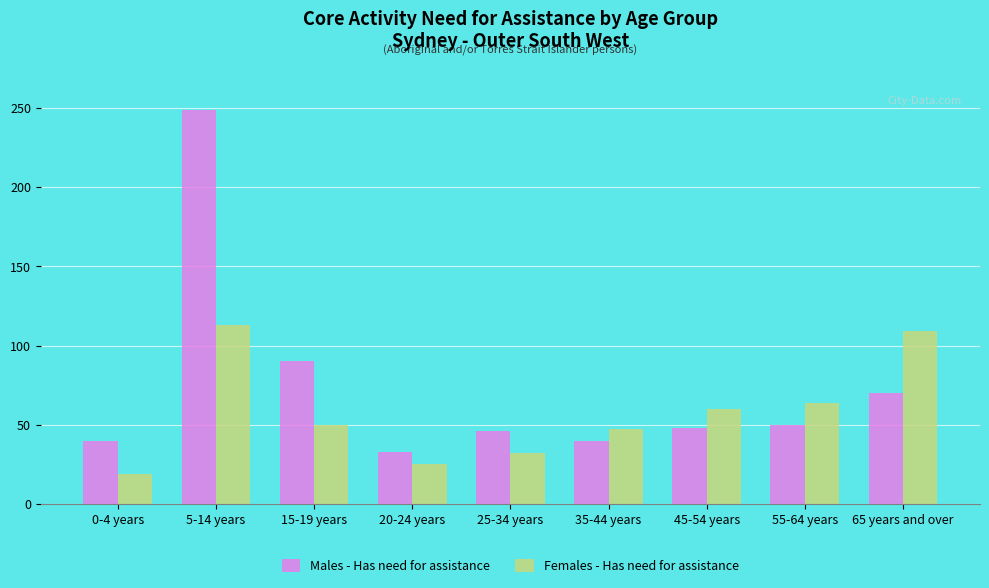

Rank the series by their average value, from highest to lowest.

Males - Has need for assistance, Females - Has need for assistance